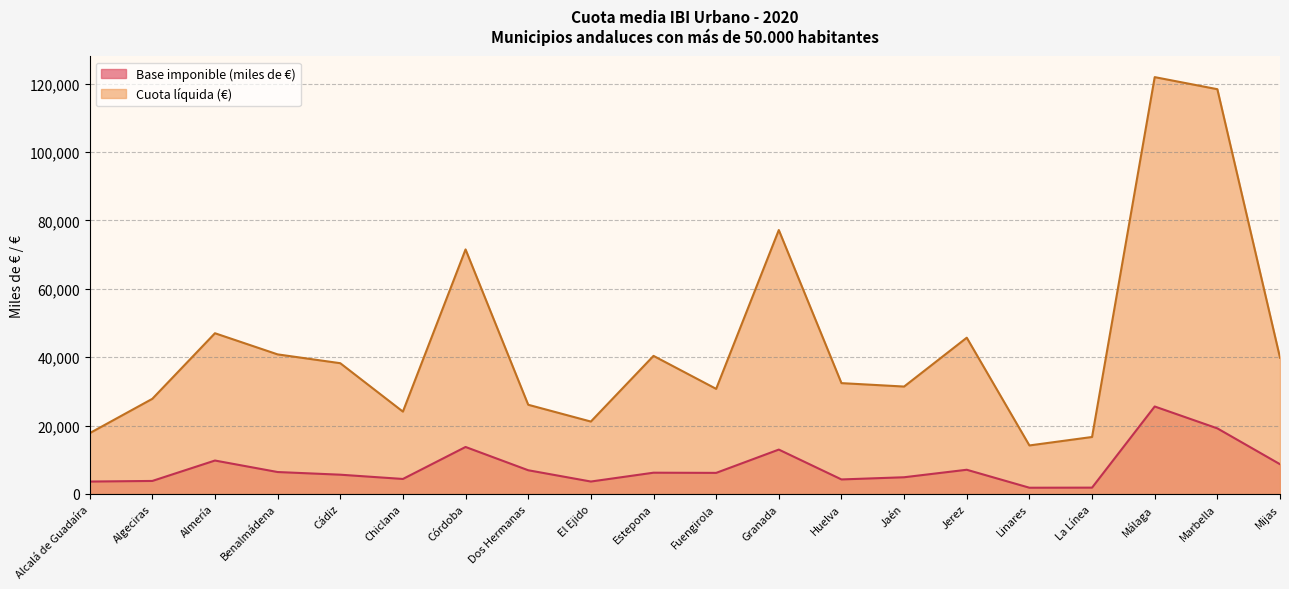

What value does the Cuota líquida (€) series have at Málaga?

121892.9